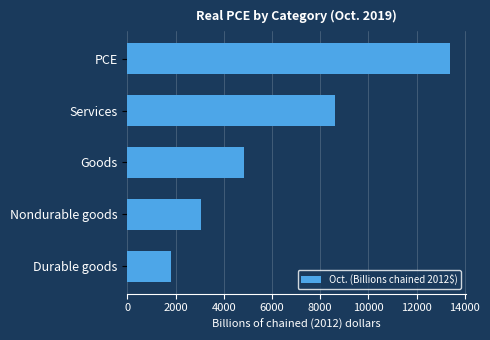

How many data points are above 4823?

3